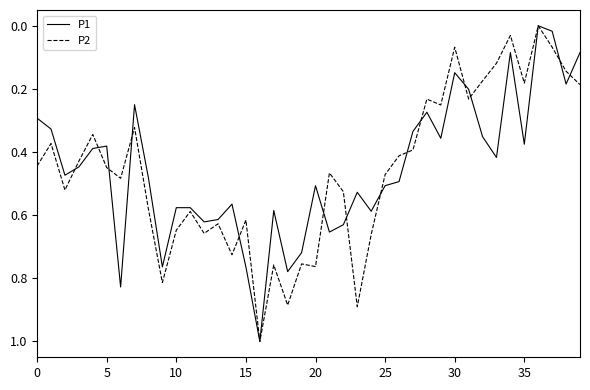

What is the maximum value shown in the chart?

1.0